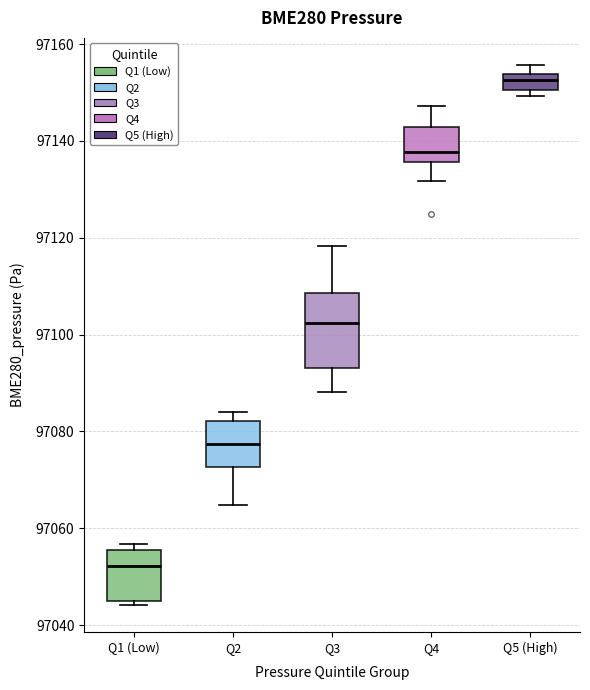

Which box has the lowest median line?

Q1 (Low)